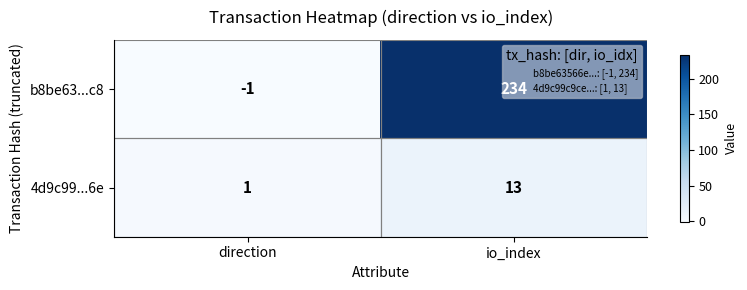

Which series changed the most between direction and io_index?

b8be63...c8